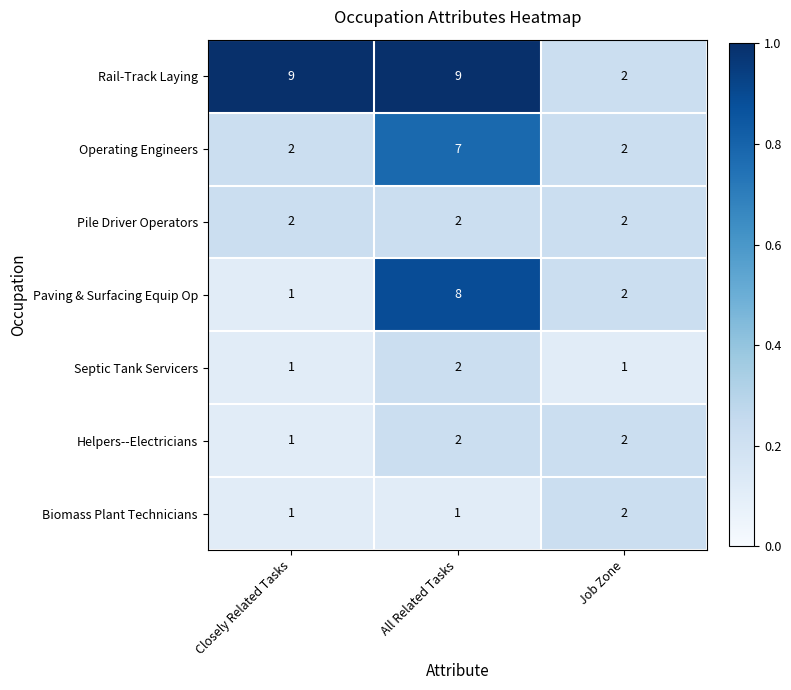

Which series has the largest total across all categories?

Rail-Track Laying